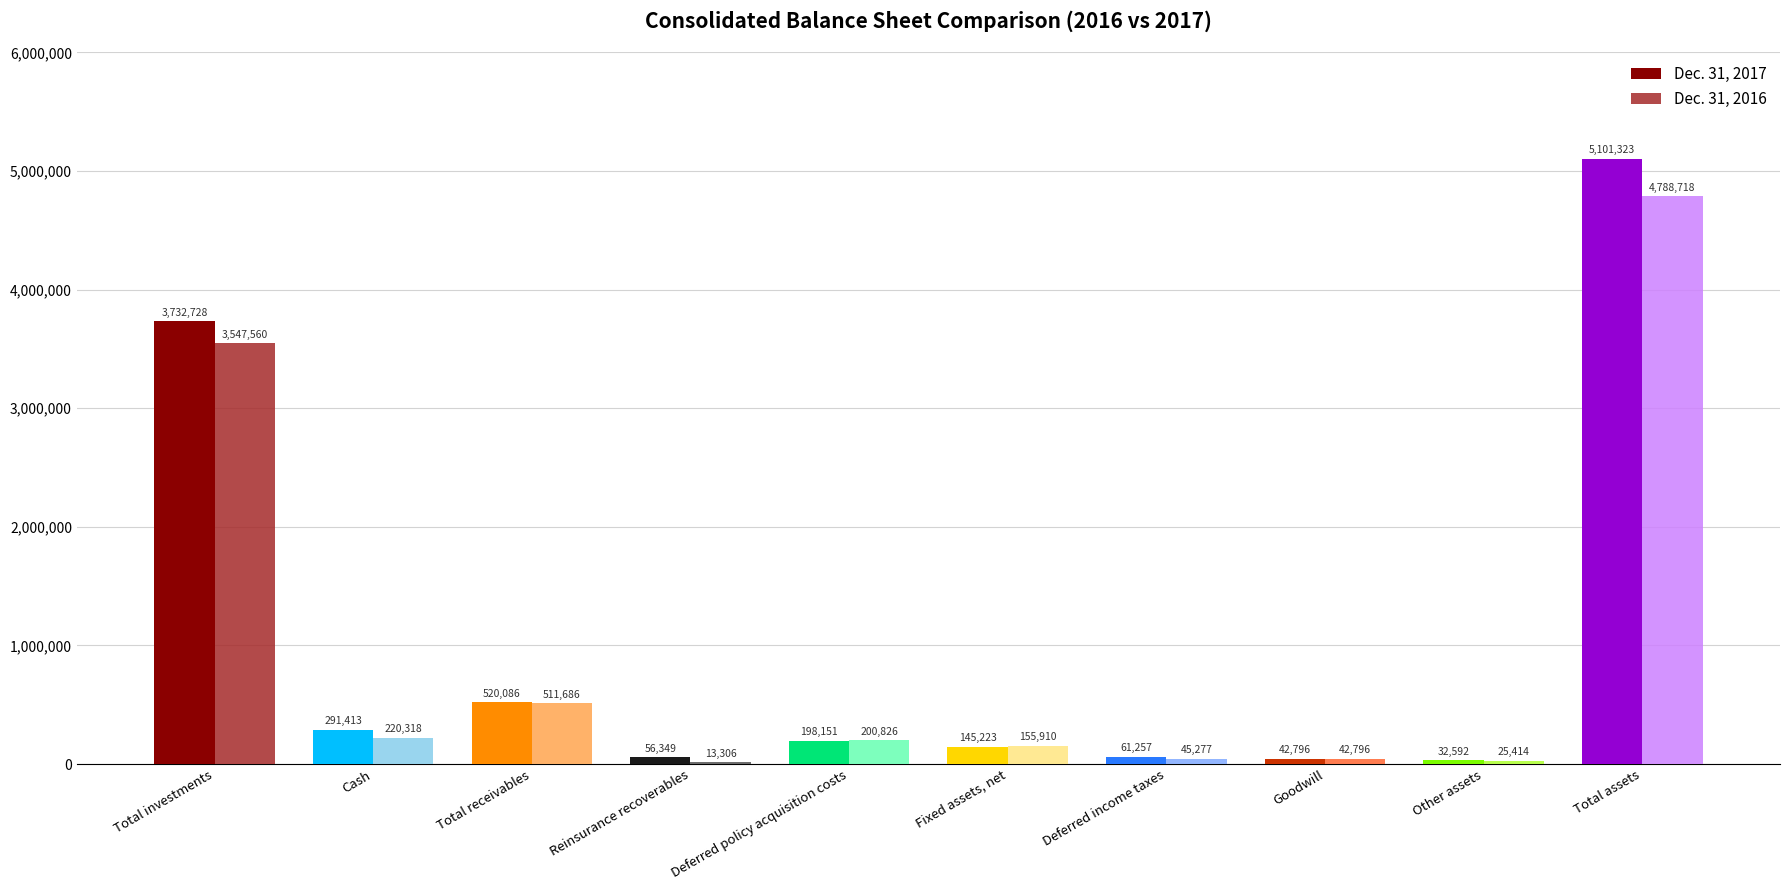

Are the bars grouped side by side (vs. stacked)?

Yes